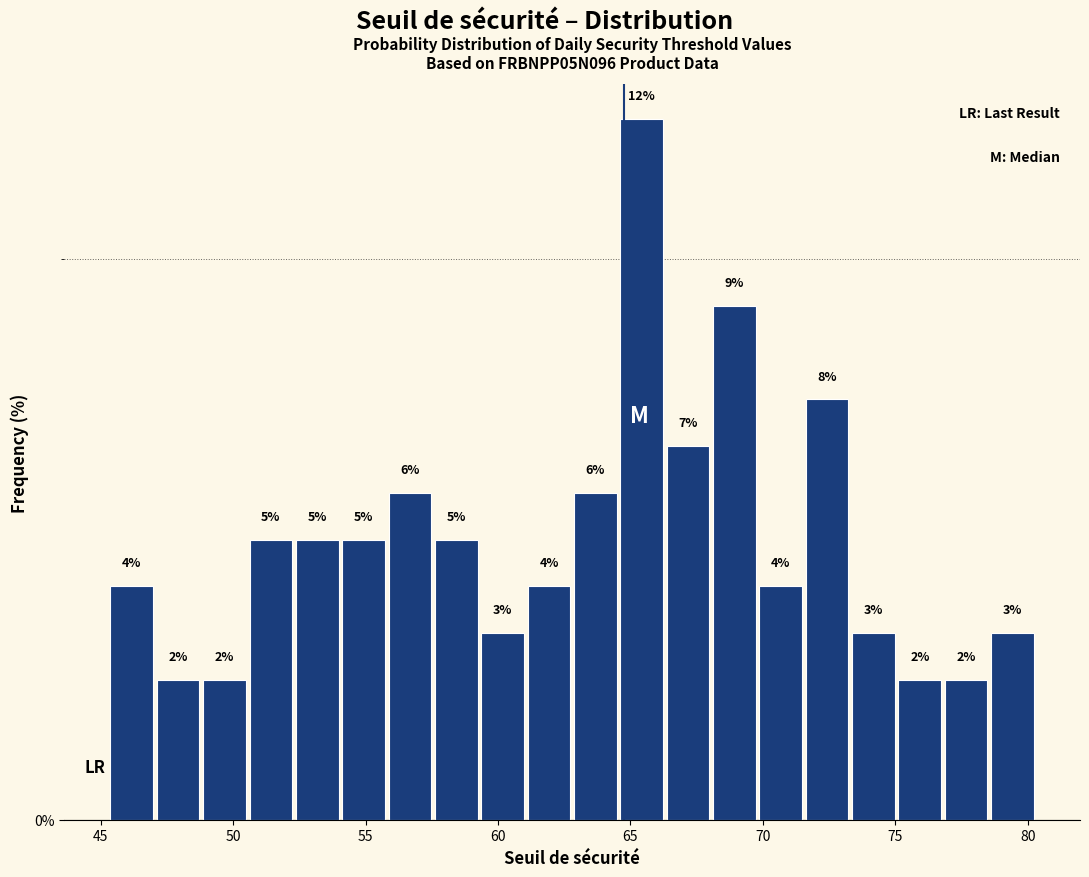

Read against the x-axis, roughly where is the centre of the tallest bar?

65.5